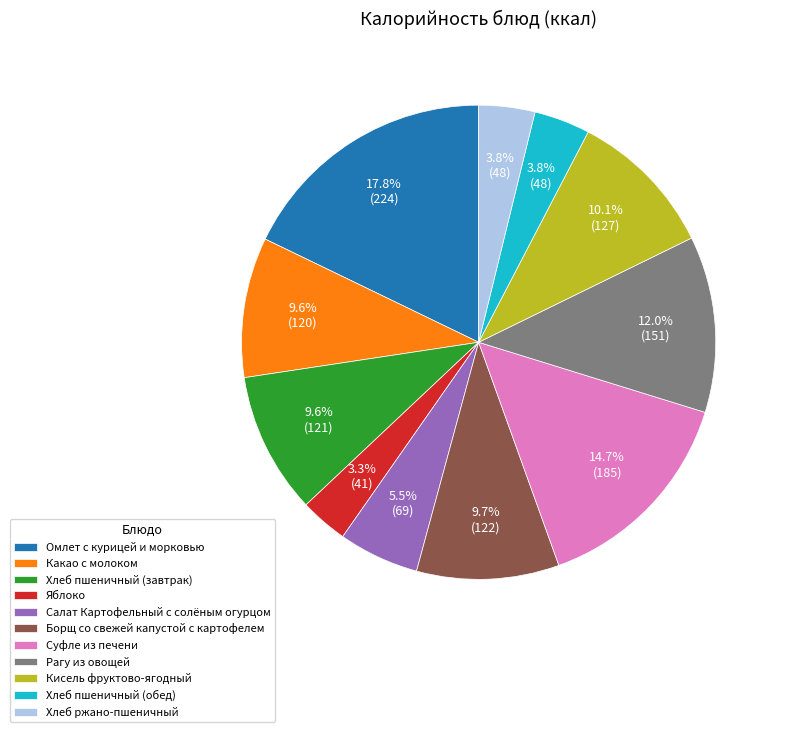

What portion of the pie excludes Хлеб пшеничный (завтрак)?

90.4%